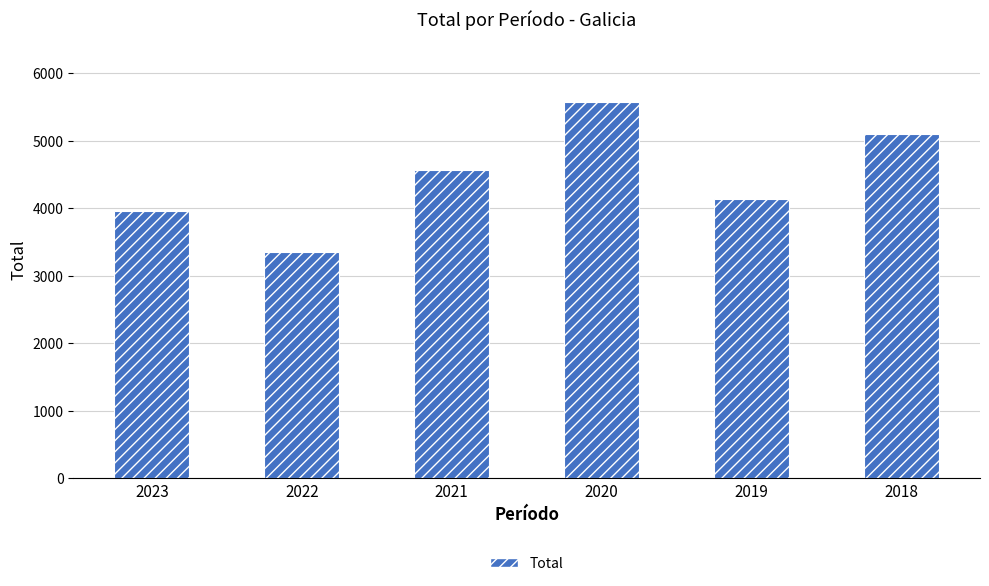

Count the number of categories in the chart.

6